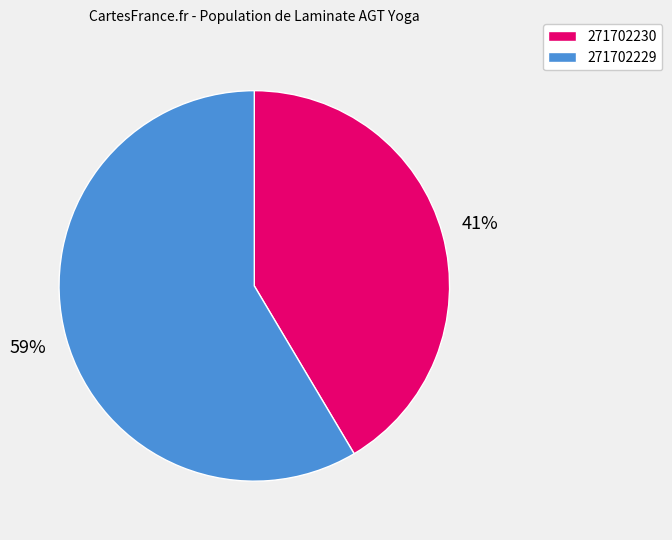

How many slices are in this pie chart?

2